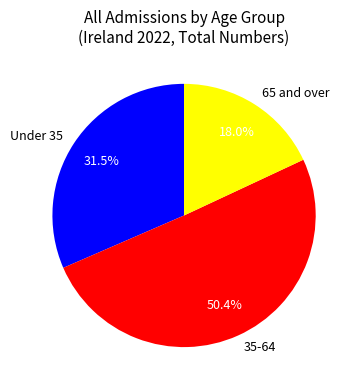

What is the ratio of the value at 35-64 to the value at 65 and over?

2.8